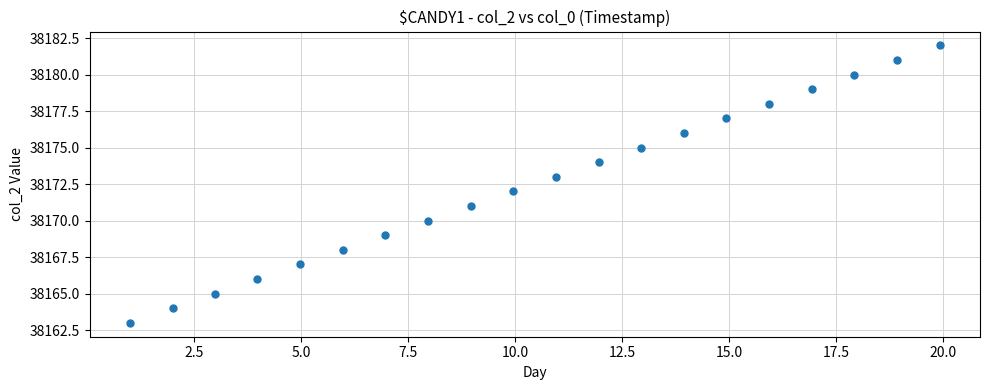

What is the range of Y values (max minus min)?

19